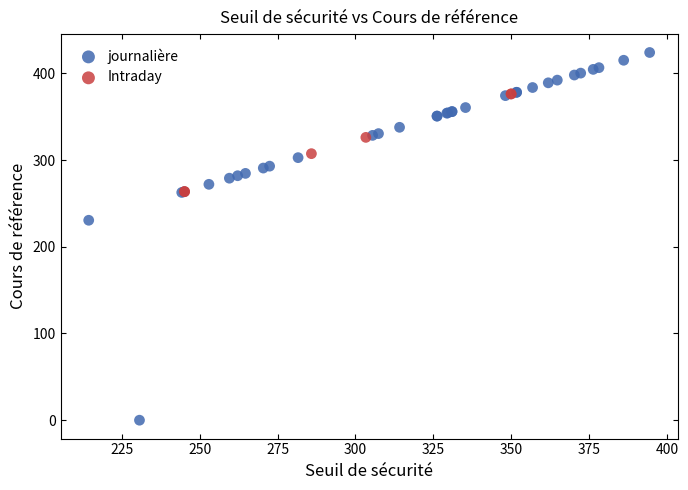

Which series has the largest Y range (max minus min)?

journalière